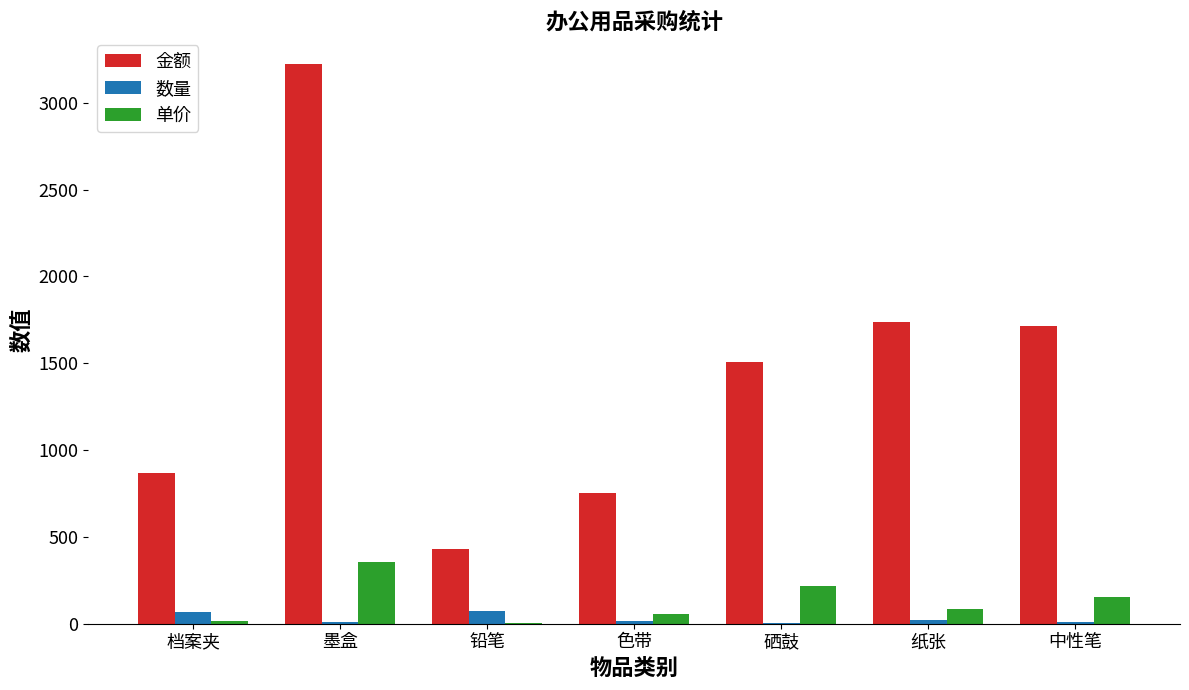

True or false: 单价 has a value of 151.8 at 墨盒.

False